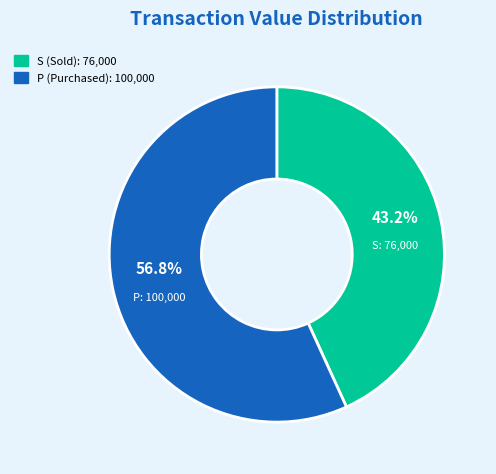

Is there any slice that represents more than half of the pie?

Yes